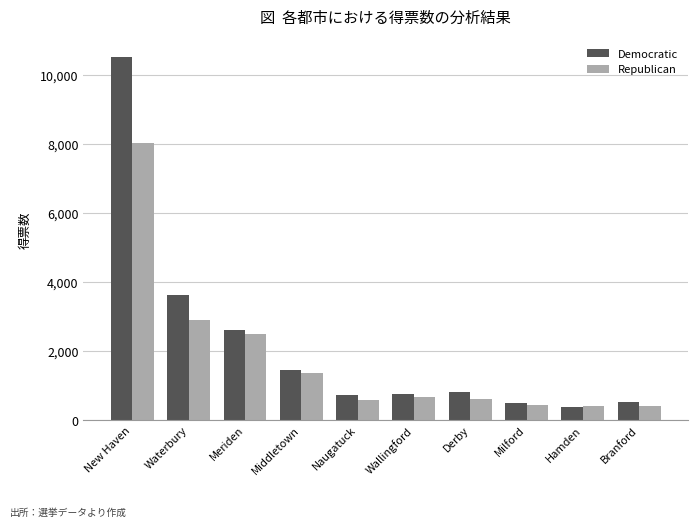

Rank the series by their maximum value, from lowest to highest.

Republican, Democratic